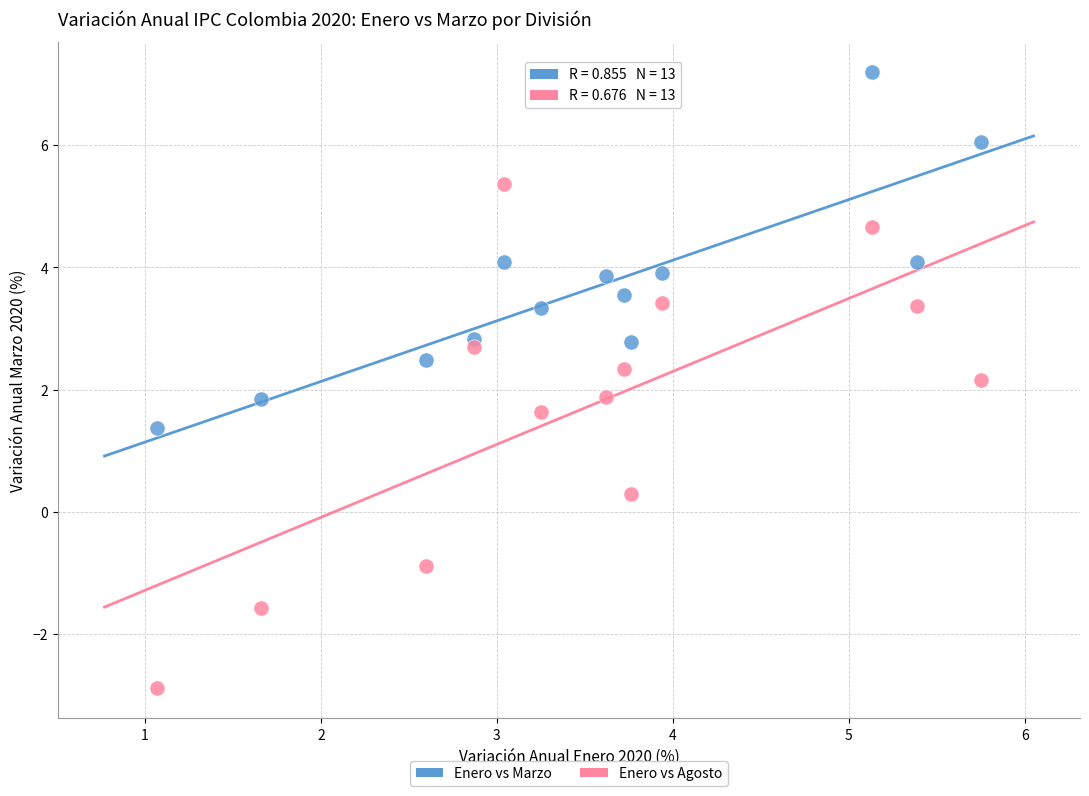

Which series has the largest Y range (max minus min)?

Enero vs Agosto